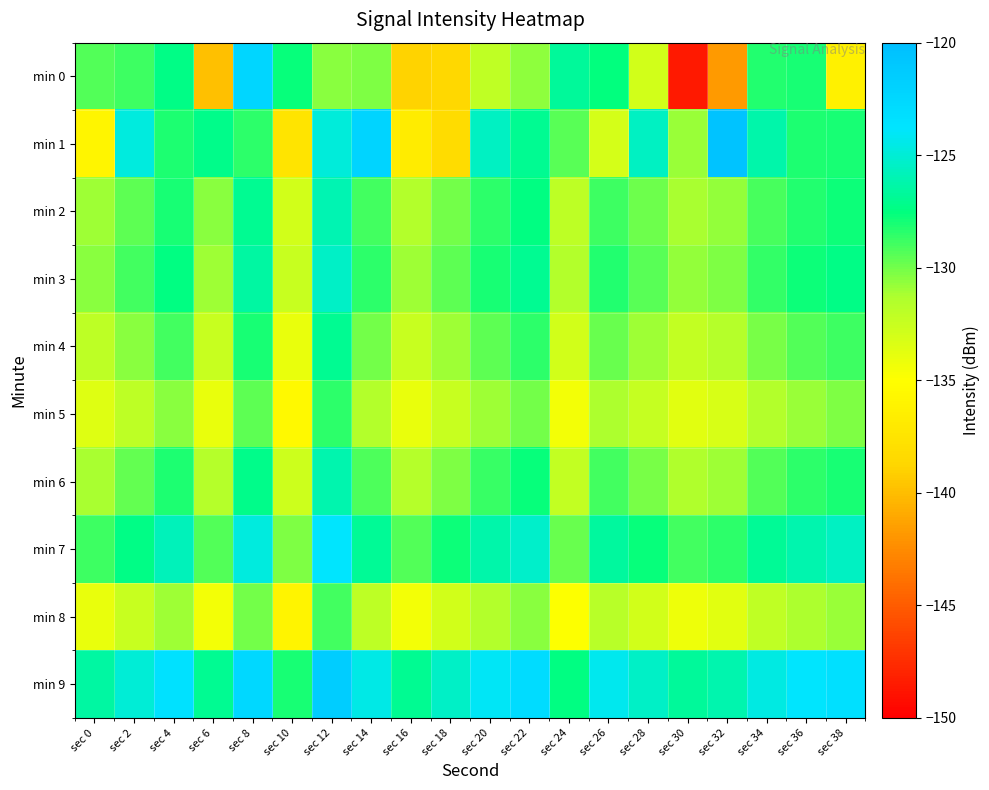

Reading left to right, list all the values displayed in this chart.

min 0: sec 0=-129.3	sec 2=-128.9	sec 4=-127.4	sec 6=-139.9	sec 8=-122.4	sec 10=-127.7	sec 12=-130.5	sec 14=-130.3	sec 16=-139.0	sec 18=-138.5	sec 20=-132.1	sec 22=-130.6	sec 24=-126.8	sec 26=-127.5	sec 28=-132.9	sec 30=-148.5	sec 32=-141.7	sec 34=-128.3	sec 36=-128.0	sec 38=-136.2
min 1: sec 0=-135.9	sec 2=-124.7	sec 4=-128.2	sec 6=-127.2	sec 8=-128.5	sec 10=-137.5	sec 12=-124.8	sec 14=-122.2	sec 16=-136.7	sec 18=-138.2	sec 20=-125.6	sec 22=-127.0	sec 24=-129.5	sec 26=-133.0	sec 28=-125.6	sec 30=-130.9	sec 32=-120.5	sec 34=-126.2	sec 36=-128.1	sec 38=-128.0
min 2: sec 0=-131.0	sec 2=-129.5	sec 4=-128.0	sec 6=-130.5	sec 8=-127.0	sec 10=-133.0	sec 12=-126.0	sec 14=-129.0	sec 16=-131.5	sec 18=-130.0	sec 20=-128.5	sec 22=-127.5	sec 24=-132.0	sec 26=-128.8	sec 28=-129.9	sec 30=-131.2	sec 32=-130.7	sec 34=-129.1	sec 36=-128.3	sec 38=-127.8
min 3: sec 0=-130.5	sec 2=-129.0	sec 4=-127.5	sec 6=-131.0	sec 8=-126.5	sec 10=-132.5	sec 12=-125.5	sec 14=-128.5	sec 16=-131.0	sec 18=-129.5	sec 20=-128.0	sec 22=-127.0	sec 24=-131.5	sec 26=-128.3	sec 28=-129.4	sec 30=-130.7	sec 32=-130.2	sec 34=-128.6	sec 36=-127.8	sec 38=-127.3
min 4: sec 0=-132.0	sec 2=-130.5	sec 4=-129.0	sec 6=-132.5	sec 8=-128.0	sec 10=-134.0	sec 12=-127.0	sec 14=-130.0	sec 16=-132.5	sec 18=-131.0	sec 20=-129.5	sec 22=-128.5	sec 24=-133.0	sec 26=-129.8	sec 28=-130.9	sec 30=-132.2	sec 32=-131.7	sec 34=-130.1	sec 36=-129.3	sec 38=-128.8
min 5: sec 0=-133.5	sec 2=-132.0	sec 4=-130.5	sec 6=-134.0	sec 8=-129.5	sec 10=-135.5	sec 12=-128.5	sec 14=-131.5	sec 16=-134.0	sec 18=-132.5	sec 20=-131.0	sec 22=-130.0	sec 24=-134.5	sec 26=-131.3	sec 28=-132.4	sec 30=-133.7	sec 32=-133.2	sec 34=-131.6	sec 36=-130.8	sec 38=-130.3
min 6: sec 0=-131.2	sec 2=-129.7	sec 4=-128.2	sec 6=-131.7	sec 8=-127.2	sec 10=-132.7	sec 12=-126.2	sec 14=-129.2	sec 16=-131.7	sec 18=-130.2	sec 20=-128.7	sec 22=-127.7	sec 24=-132.2	sec 26=-129.0	sec 28=-130.1	sec 30=-131.4	sec 32=-130.9	sec 34=-129.3	sec 36=-128.5	sec 38=-128.0
min 7: sec 0=-128.8	sec 2=-127.3	sec 4=-125.8	sec 6=-129.3	sec 8=-124.8	sec 10=-130.3	sec 12=-123.8	sec 14=-126.8	sec 16=-129.3	sec 18=-127.8	sec 20=-126.3	sec 22=-125.3	sec 24=-129.8	sec 26=-126.6	sec 28=-127.7	sec 30=-129.0	sec 32=-128.5	sec 34=-126.9	sec 36=-126.1	sec 38=-125.6
min 8: sec 0=-134.0	sec 2=-132.5	sec 4=-131.0	sec 6=-134.5	sec 8=-130.0	sec 10=-136.0	sec 12=-129.0	sec 14=-132.0	sec 16=-134.5	sec 18=-133.0	sec 20=-131.5	sec 22=-130.5	sec 24=-135.0	sec 26=-131.8	sec 28=-132.9	sec 30=-134.2	sec 32=-133.7	sec 34=-132.1	sec 36=-131.3	sec 38=-130.8
min 9: sec 0=-126.5	sec 2=-125.0	sec 4=-123.5	sec 6=-127.0	sec 8=-122.5	sec 10=-128.0	sec 12=-121.5	sec 14=-124.5	sec 16=-127.0	sec 18=-125.5	sec 20=-124.0	sec 22=-123.0	sec 24=-127.5	sec 26=-124.3	sec 28=-125.4	sec 30=-126.7	sec 32=-126.2	sec 34=-124.6	sec 36=-123.8	sec 38=-123.3